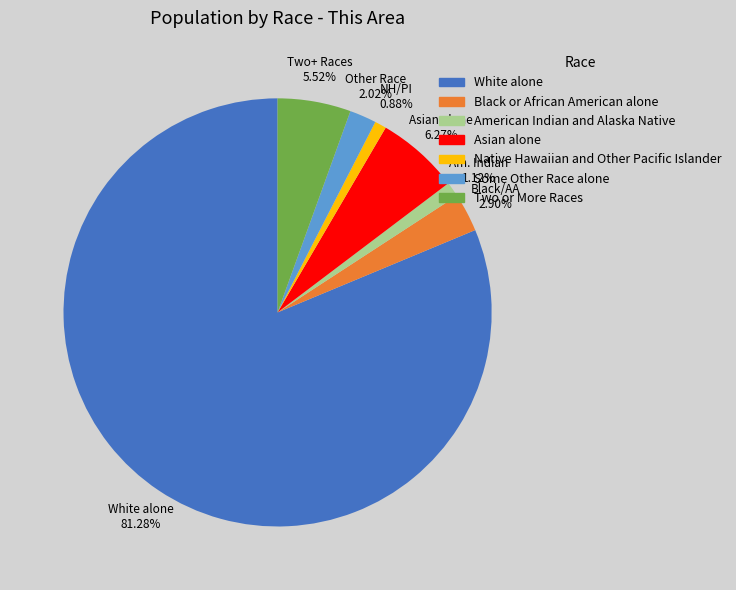

Do Asian alone and American Indian and Alaska Native together represent more than half of the pie?

No